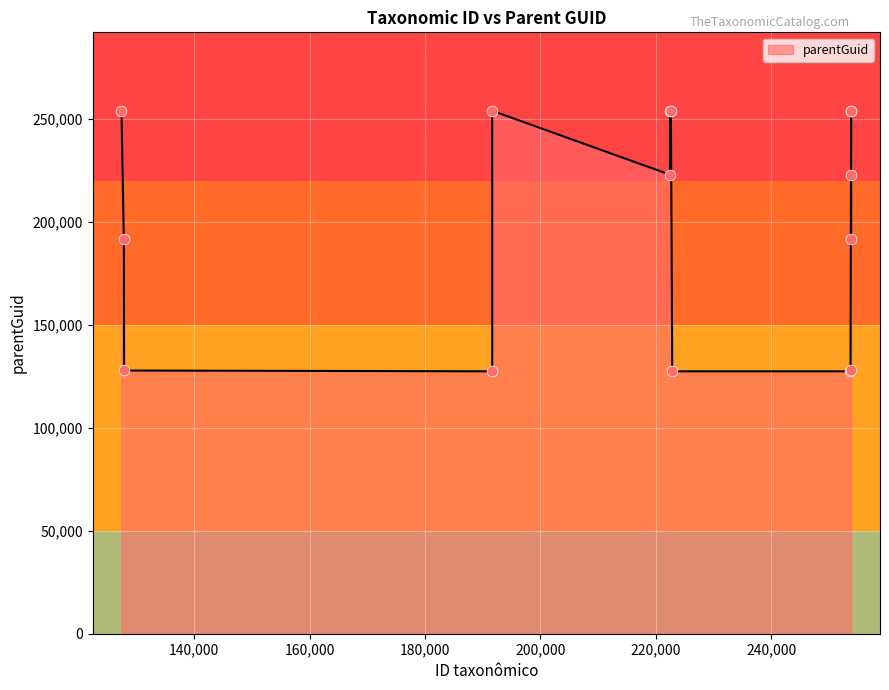

What is the difference between the maximum and minimum values?

126479